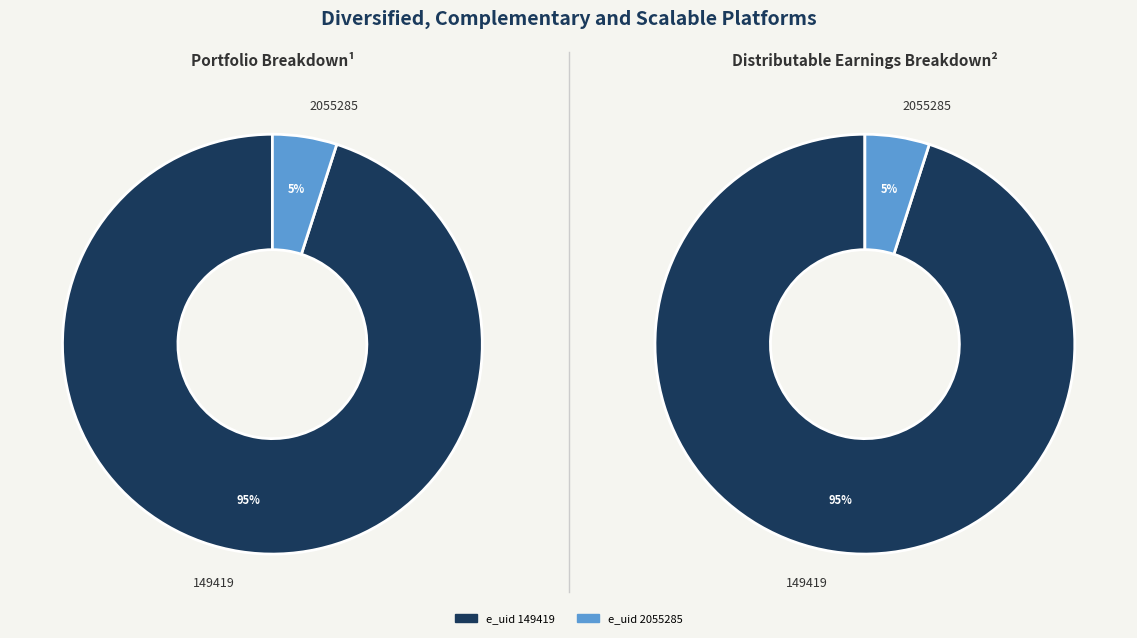

What is the ratio of the value at 149419 to the value at 2055285?

19.2